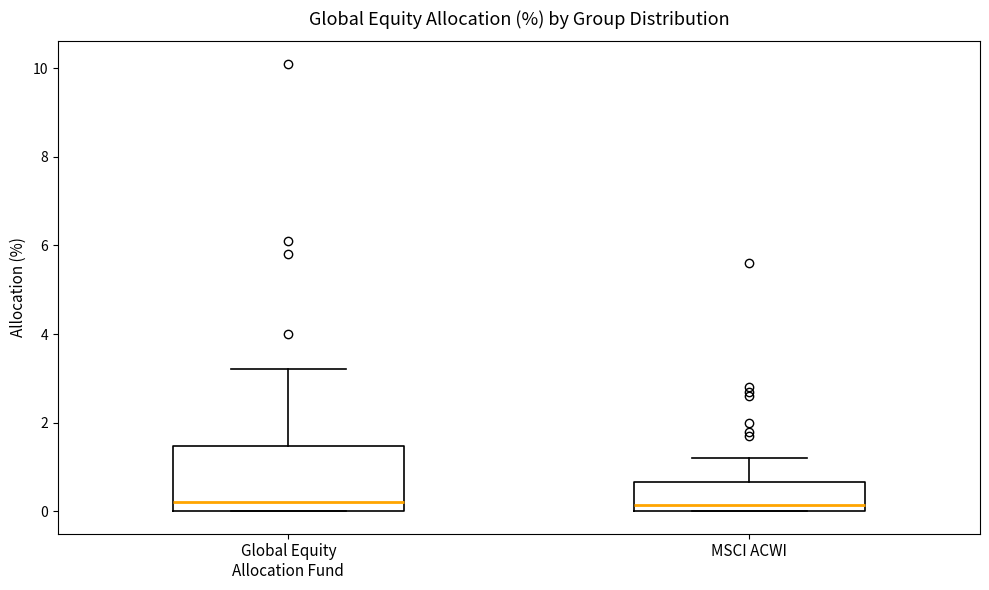

Reading left to right, read every box against the y-axis: the position of its median line, the range the box covers, and the ends of its whiskers. The values are not printed on the chart, so give them approximately, as read against the axis.

Global Equity Allocation Fund: median 0.2, box 0.0 to 1.4, whiskers 0.0 to 3.2
MSCI ACWI: median 0.2, box 0.0 to 0.6, whiskers 0.0 to 1.2